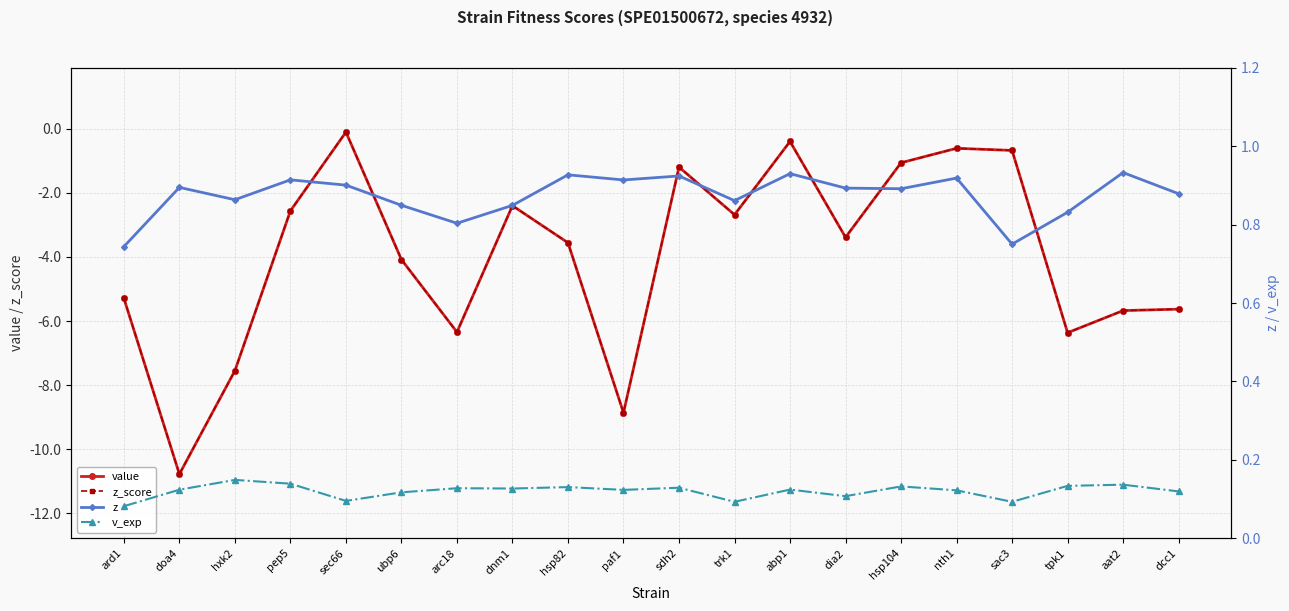

At which category does z reach its first local peak?

doa4